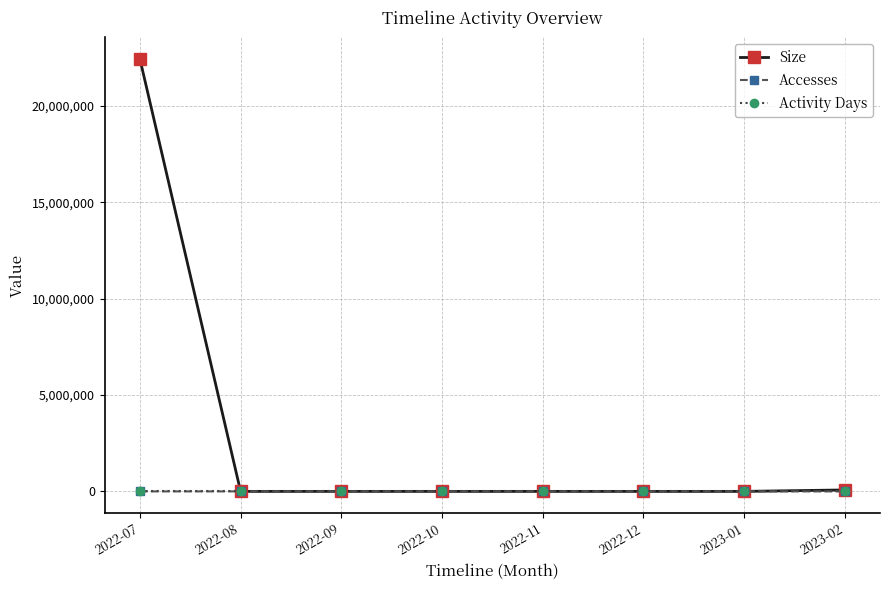

How many values in the Size series exceed 0?

3